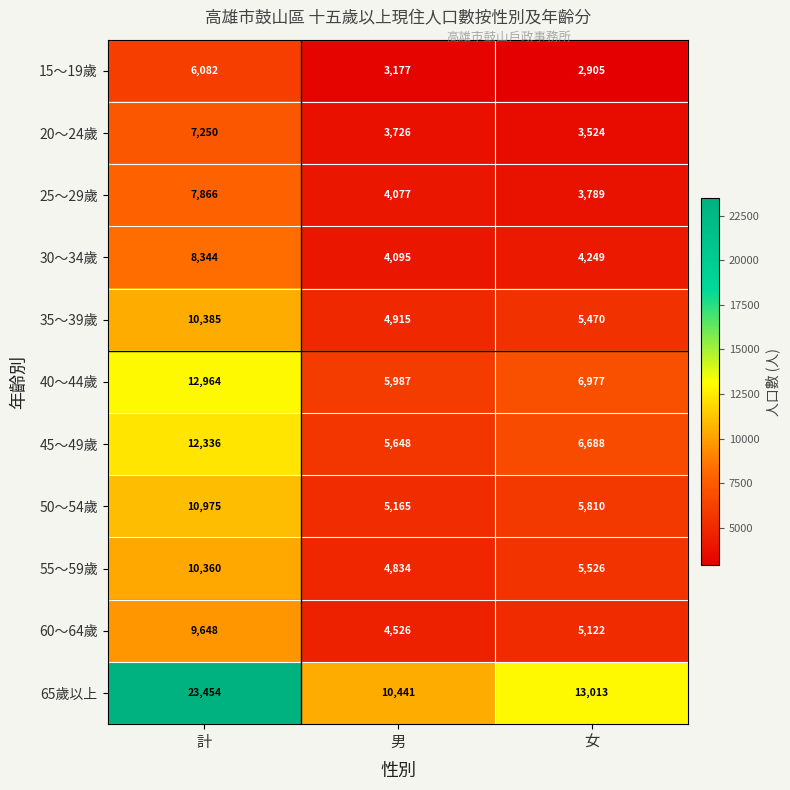

What is the smallest value displayed?

2905